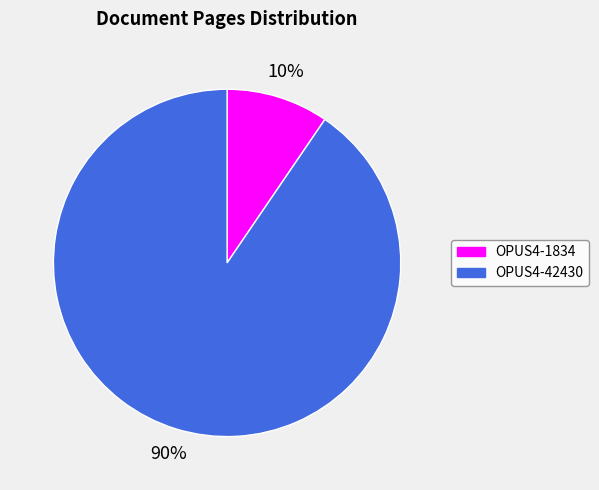

How many segments does this pie chart have?

2